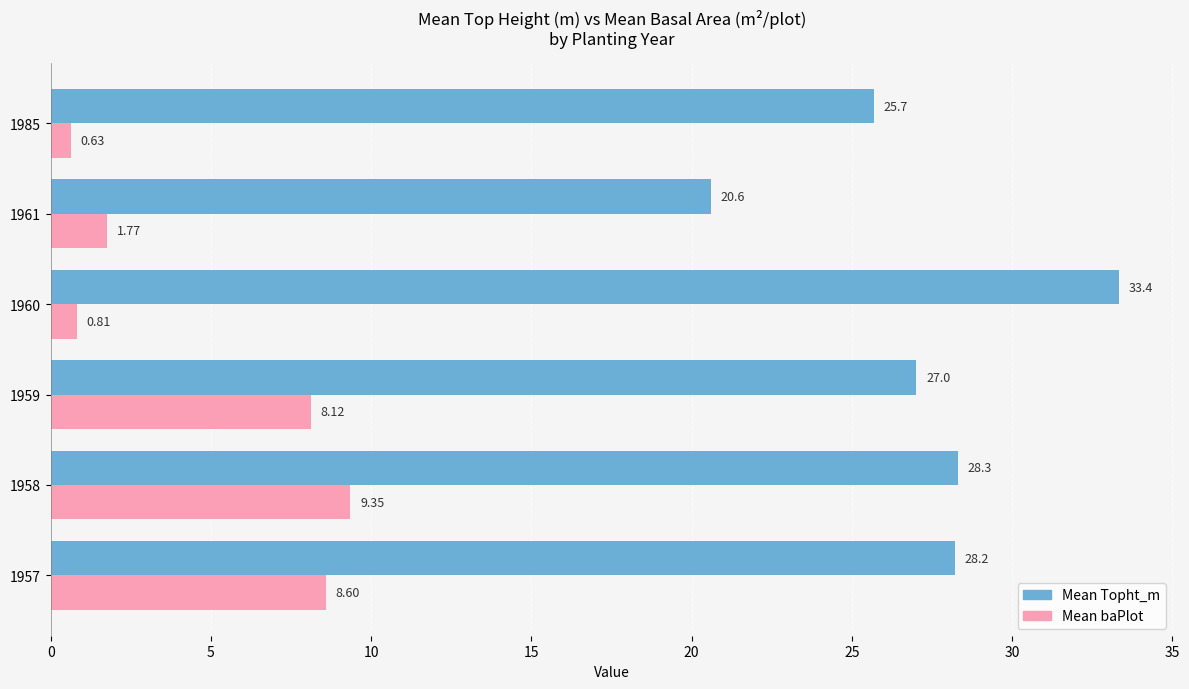

At 1961, list the series in order from smallest to largest.

Mean baPlot, Mean Topht_m